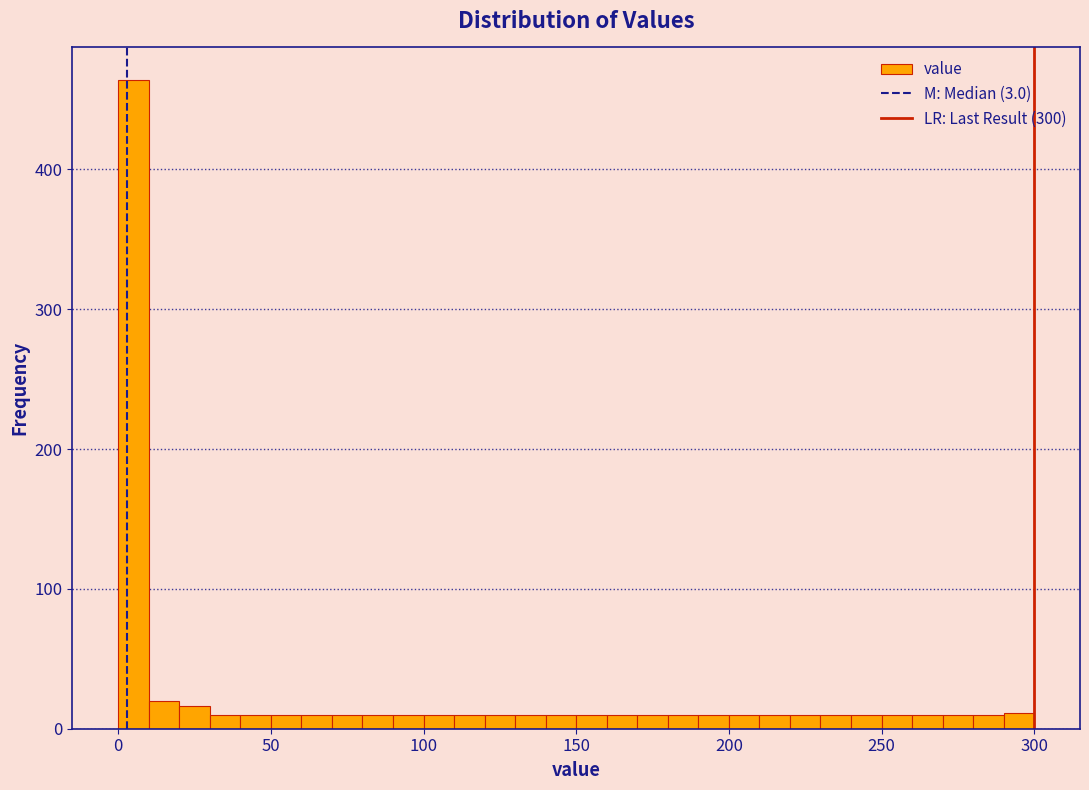

Read against the x-axis, roughly where is the centre of the tallest bar?

5